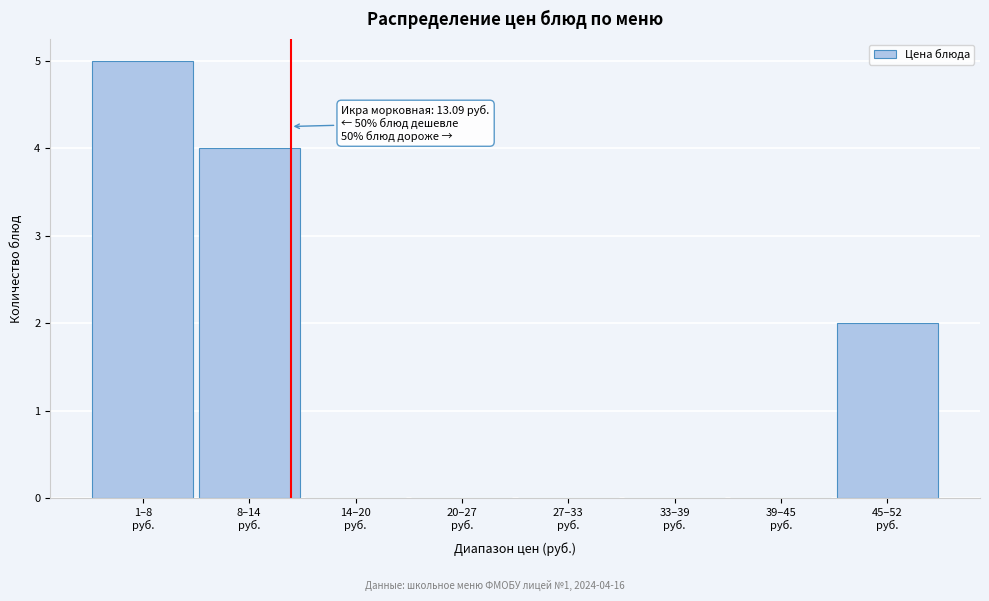

What is the maximum value shown in the chart?

5